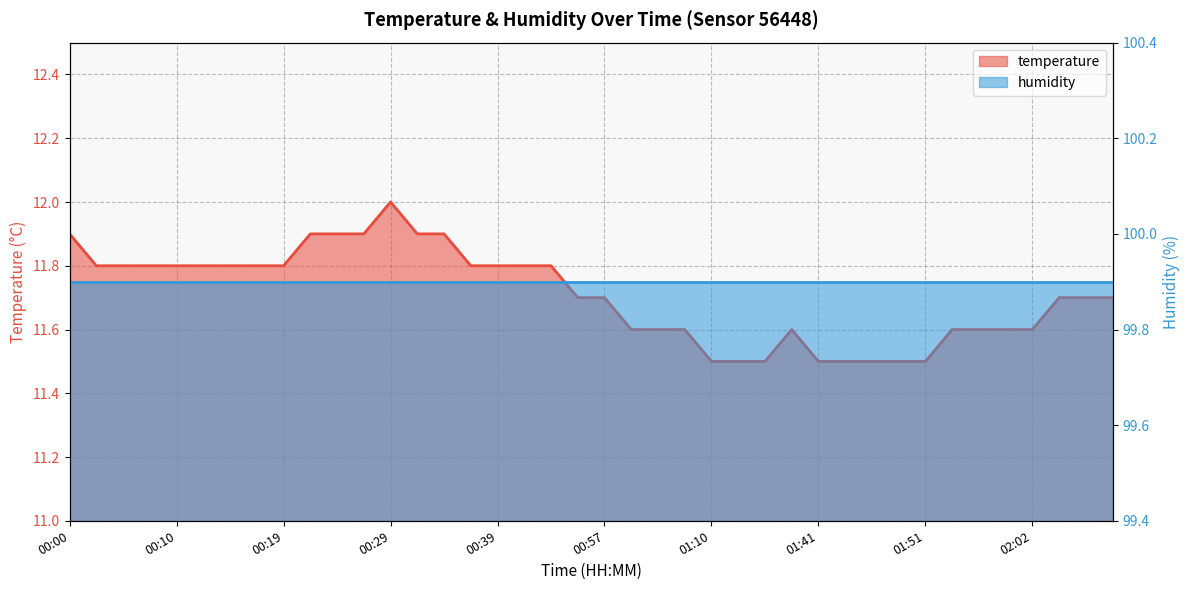

What is the sum of the values at 01:54 and 00:14?

23.4